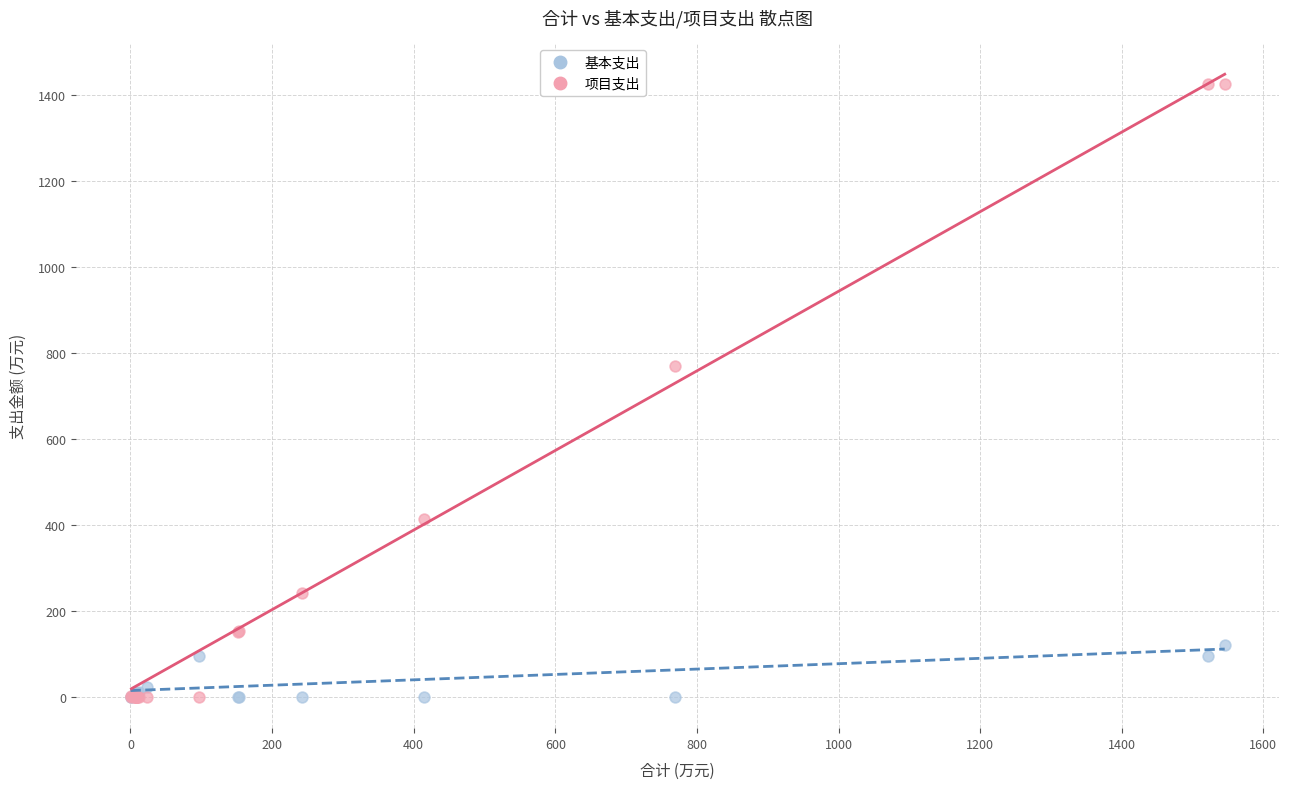

Which series has the widest spread of Y values?

项目支出